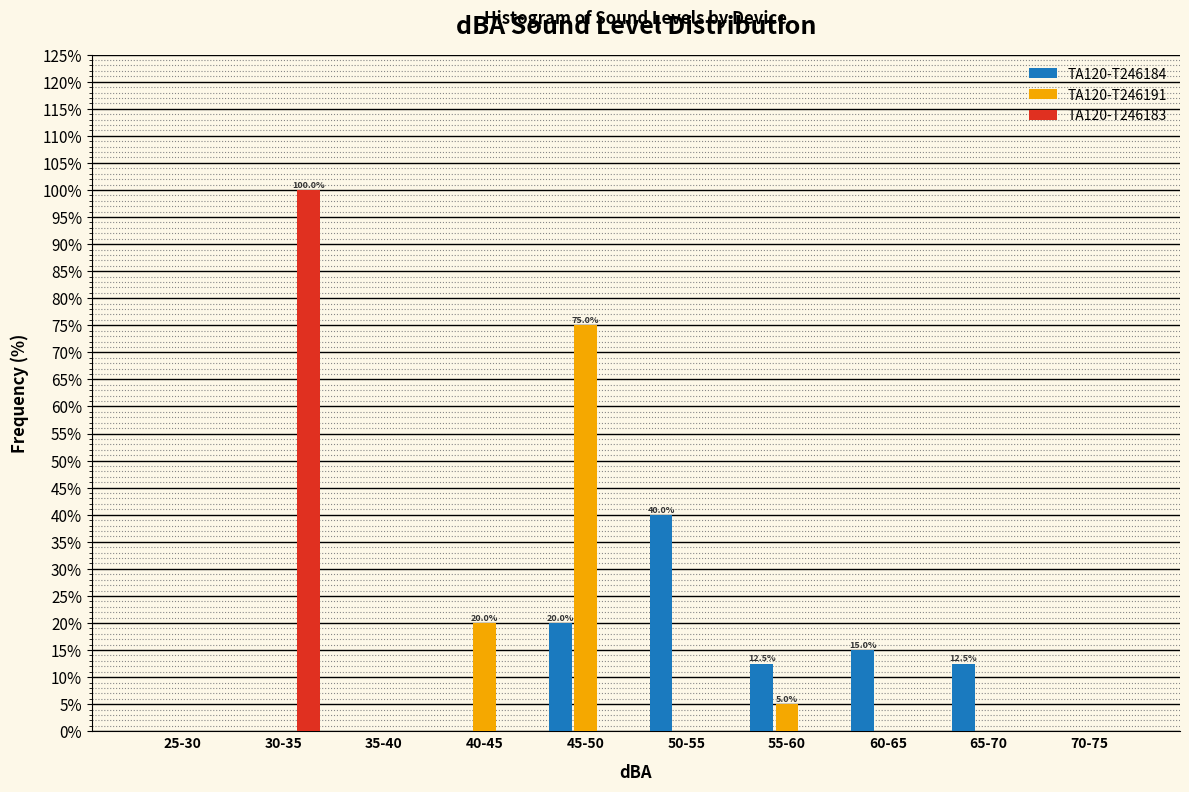

Reading right to left, what are all the values shown in this chart?

TA120-T246184: 70-75=0.0	65-70=12.5	60-65=15.0	55-60=12.5	50-55=40.0	45-50=20.0	40-45=0.0	35-40=0.0	30-35=0.0	25-30=0.0
TA120-T246191: 70-75=0.0	65-70=0.0	60-65=0.0	55-60=5.0	50-55=0.0	45-50=75.0	40-45=20.0	35-40=0.0	30-35=0.0	25-30=0.0
TA120-T246183: 70-75=0.0	65-70=0.0	60-65=0.0	55-60=0.0	50-55=0.0	45-50=0.0	40-45=0.0	35-40=0.0	30-35=100.0	25-30=0.0